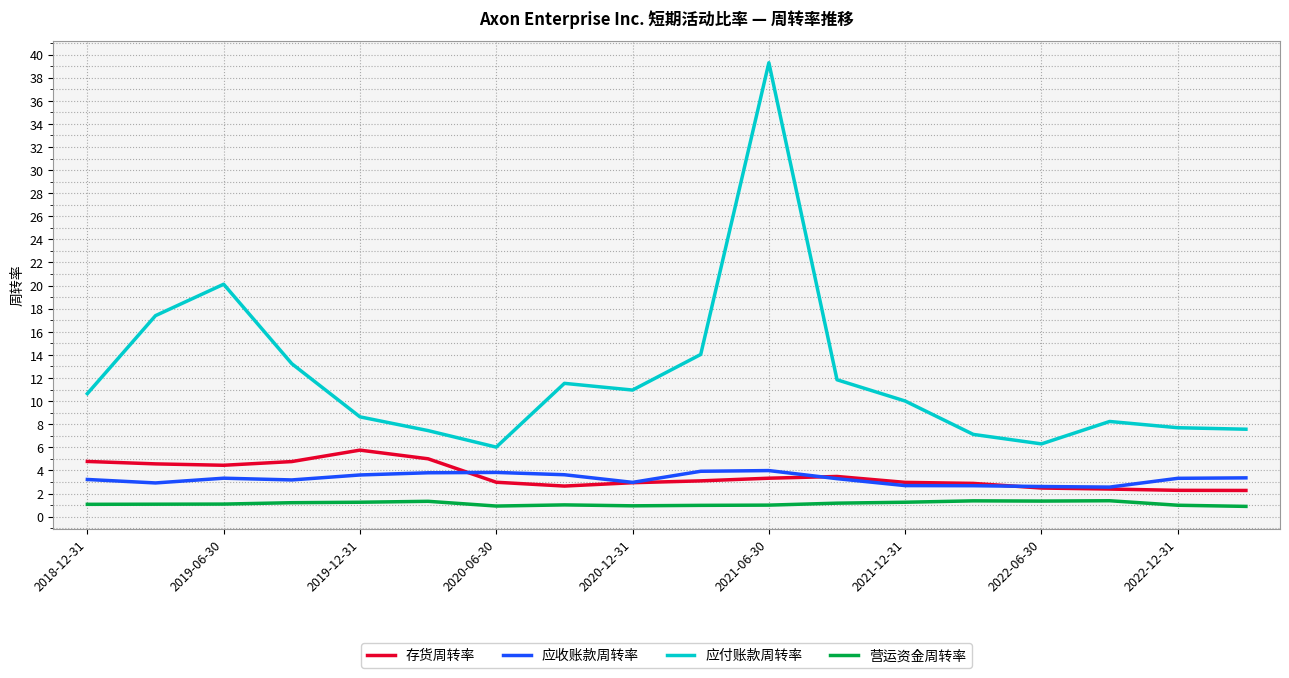

True or false: 应收账款周转率 and 应付账款周转率 intersect in this chart.

False